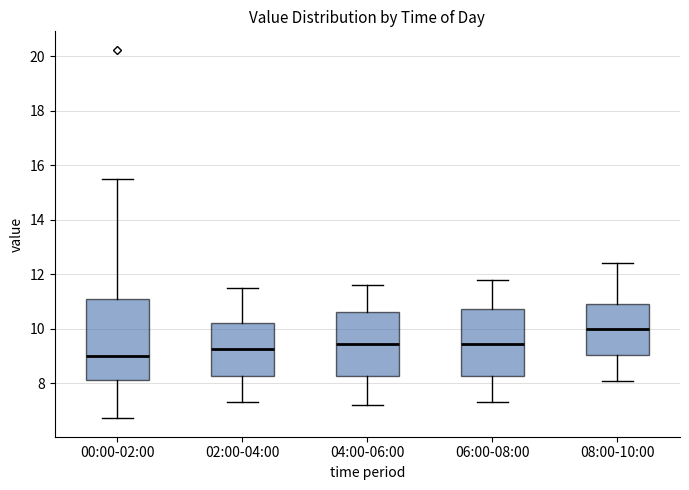

Reading left to right, read every box against the y-axis: the position of its median line, the range the box covers, and the ends of its whiskers. The values are not printed on the chart, so give them approximately, as read against the axis.

00:00-02:00: median 9.0, box 8.2 to 11.0, whiskers 6.8 to 15.6
02:00-04:00: median 9.2, box 8.2 to 10.2, whiskers 7.4 to 11.6
04:00-06:00: median 9.4, box 8.2 to 10.6, whiskers 7.2 to 11.6
06:00-08:00: median 9.4, box 8.2 to 10.8, whiskers 7.4 to 11.8
08:00-10:00: median 10.0, box 9.0 to 11.0, whiskers 8.2 to 12.4